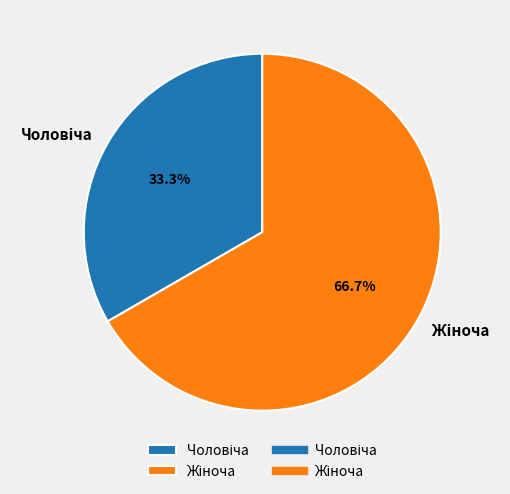

Is there a majority slice in this chart?

Yes